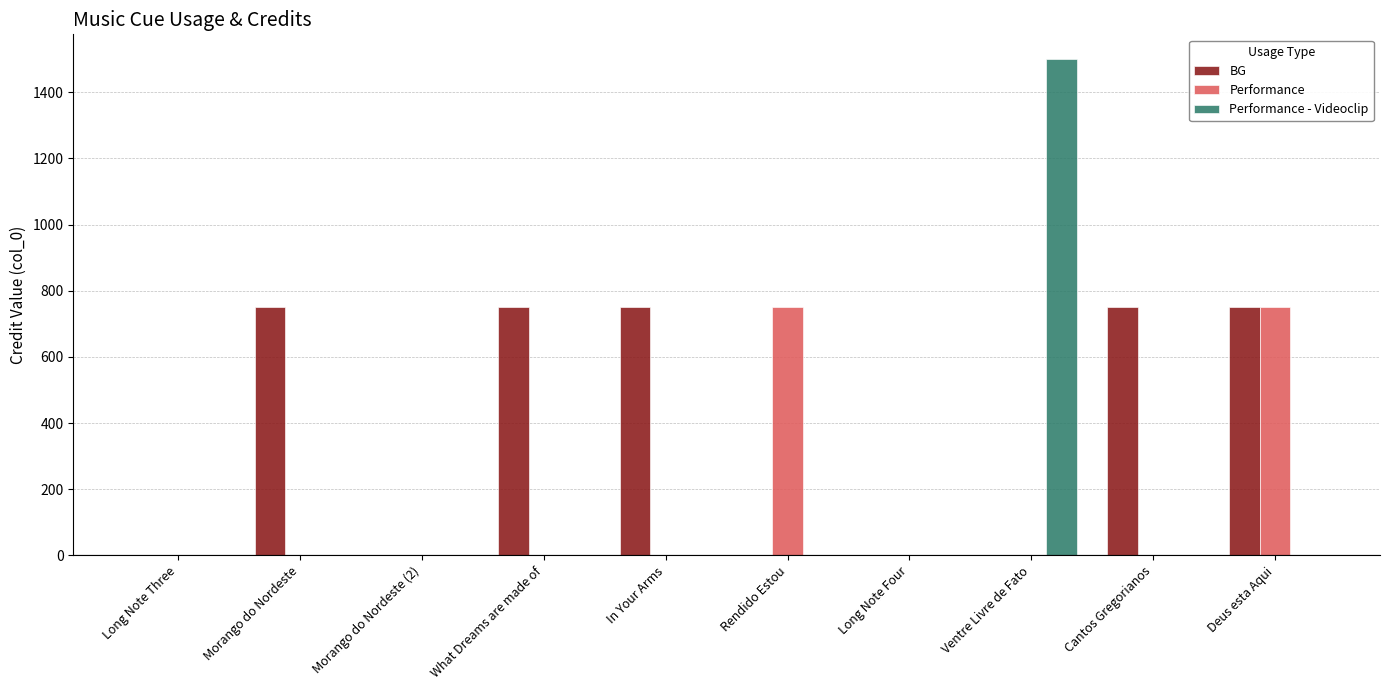

Reading right to left, what are all the values shown in this chart?

BG: 750	750	0	0	0	750	750	0	750	0
Performance: 750	0	0	0	750	0	0	0	0	0
Performance - Videoclip: 0	0	1500	0	0	0	0	0	0	0